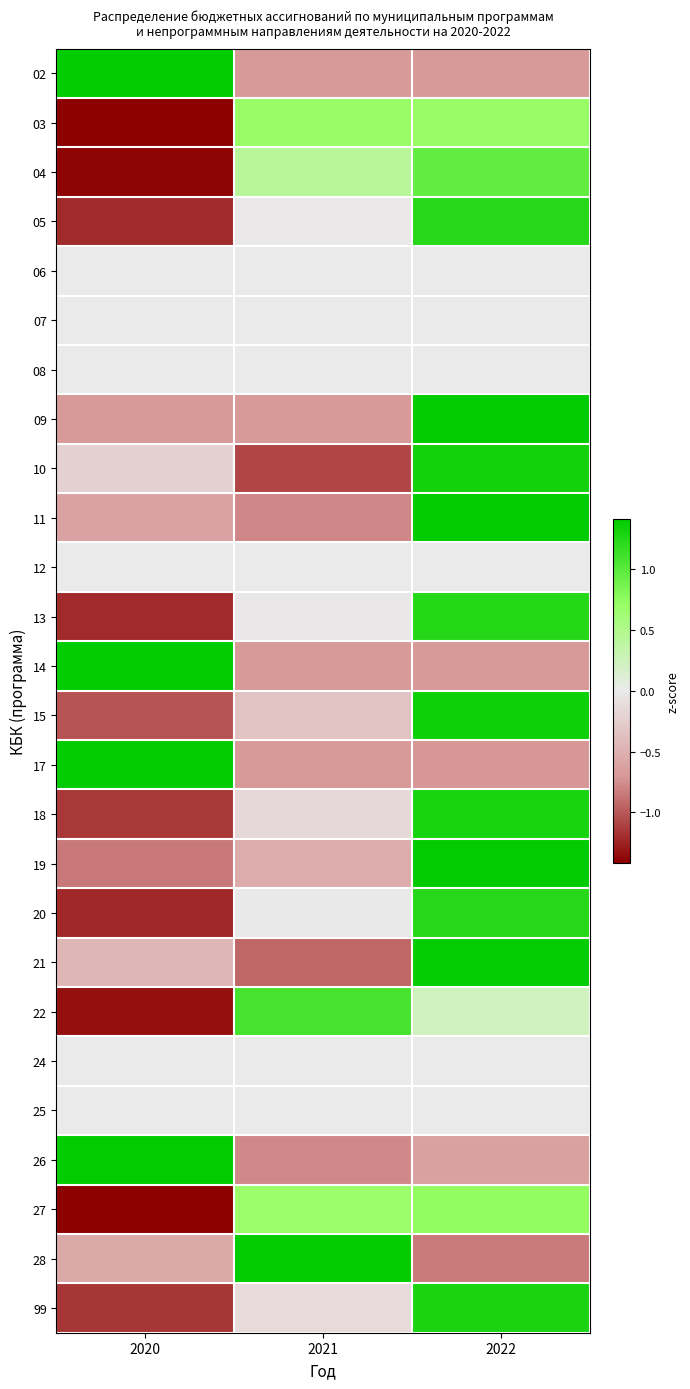

Reading left to right, what are all the values shown in this chart?

02: 2020=1.4	2021=-0.7	2022=-0.7
03: 2020=-1.4	2021=0.7	2022=0.7
04: 2020=-1.4	2021=0.4	2022=1.0
05: 2020=-1.2	2021=-0.0	2022=1.2
06: 2020=0.0	2021=0.0	2022=0.0
07: 2020=0.0	2021=0.0	2022=0.0
08: 2020=0.0	2021=0.0	2022=0.0
09: 2020=-0.7	2021=-0.7	2022=1.4
10: 2020=-0.2	2021=-1.1	2022=1.3
11: 2020=-0.6	2021=-0.8	2022=1.4
12: 2020=0.0	2021=0.0	2022=0.0
13: 2020=-1.2	2021=-0.0	2022=1.2
14: 2020=1.4	2021=-0.7	2022=-0.7
15: 2020=-1.0	2021=-0.3	2022=1.4
17: 2020=1.4	2021=-0.7	2022=-0.7
18: 2020=-1.1	2021=-0.2	2022=1.3
19: 2020=-0.9	2021=-0.5	2022=1.4
20: 2020=-1.2	2021=-0.0	2022=1.2
21: 2020=-0.4	2021=-0.9	2022=1.4
22: 2020=-1.3	2021=1.1	2022=0.2
24: 2020=0.0	2021=0.0	2022=0.0
25: 2020=0.0	2021=0.0	2022=0.0
26: 2020=1.4	2021=-0.8	2022=-0.6
27: 2020=-1.4	2021=0.7	2022=0.7
28: 2020=-0.6	2021=1.4	2022=-0.8
99: 2020=-1.2	2021=-0.1	2022=1.3